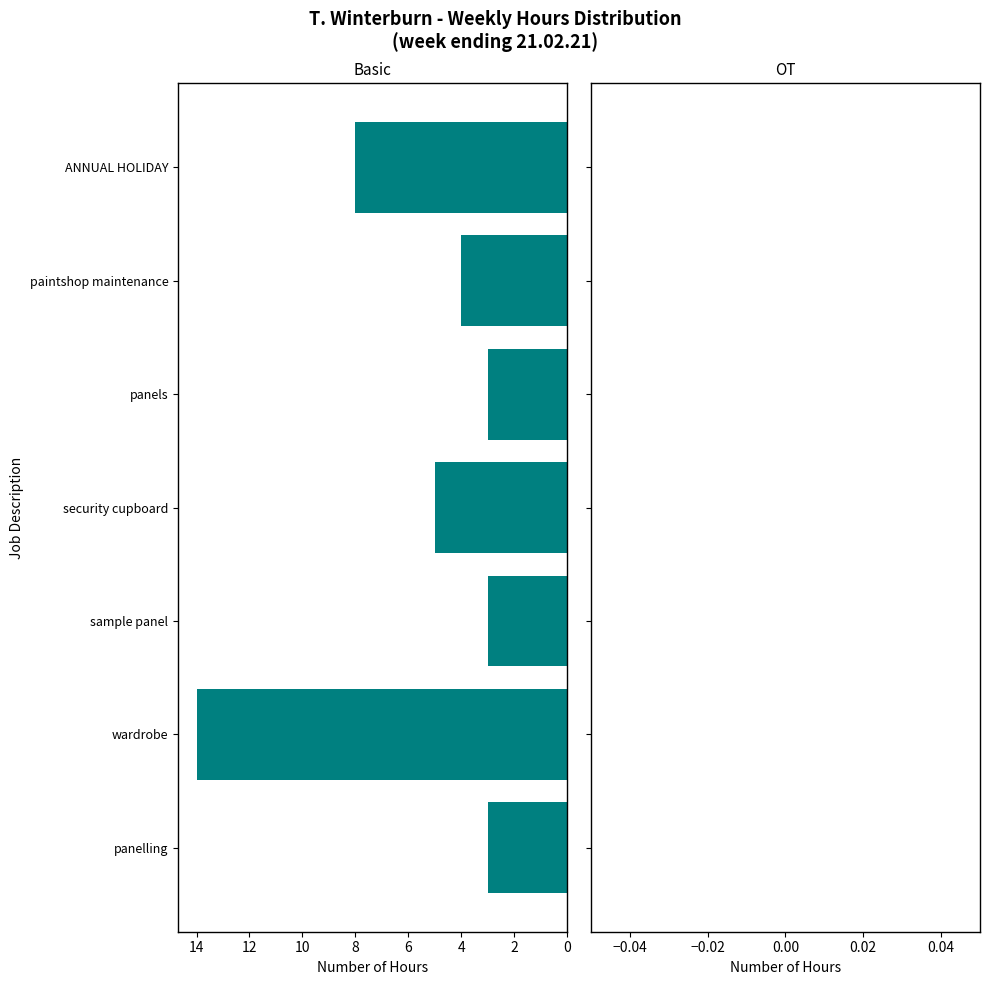

What is the greatest value displayed?

14